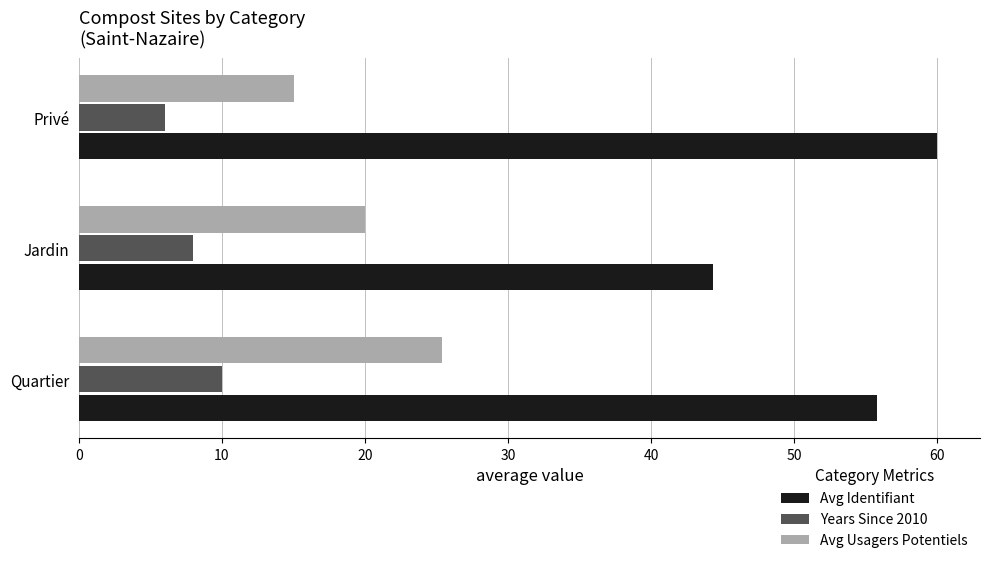

List the series in order of their peak value, lowest first.

Years Since 2010, Avg Usagers Potentiels, Avg Identifiant